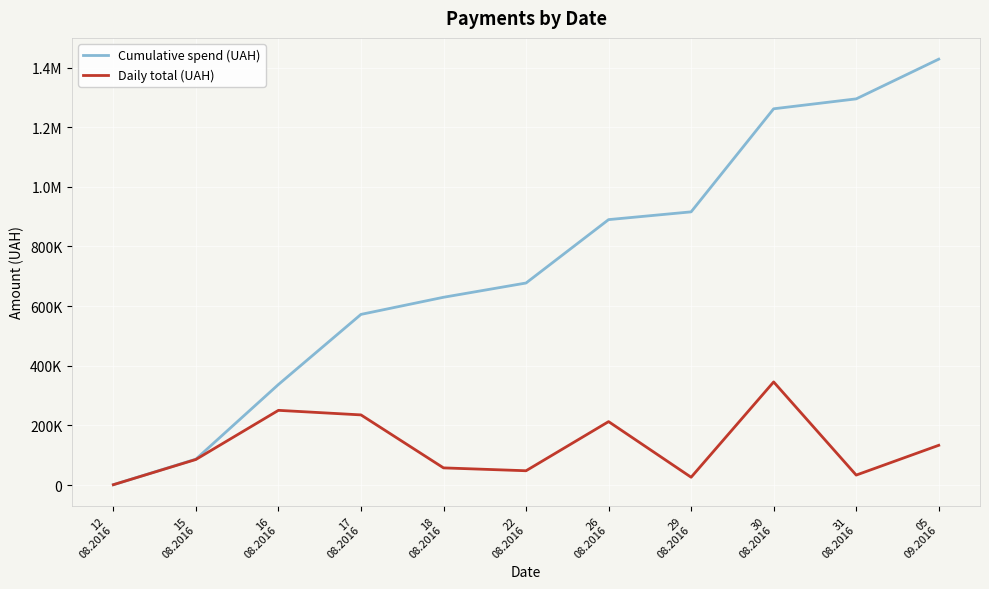

What position from the left is 16
08.2016?

3